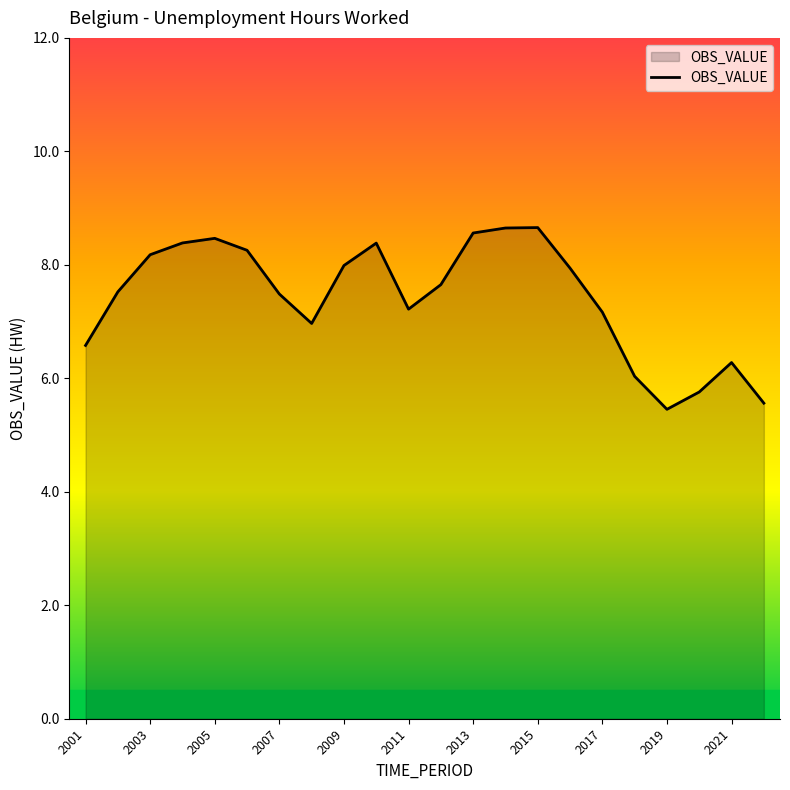

What is the greatest value displayed?

8.7